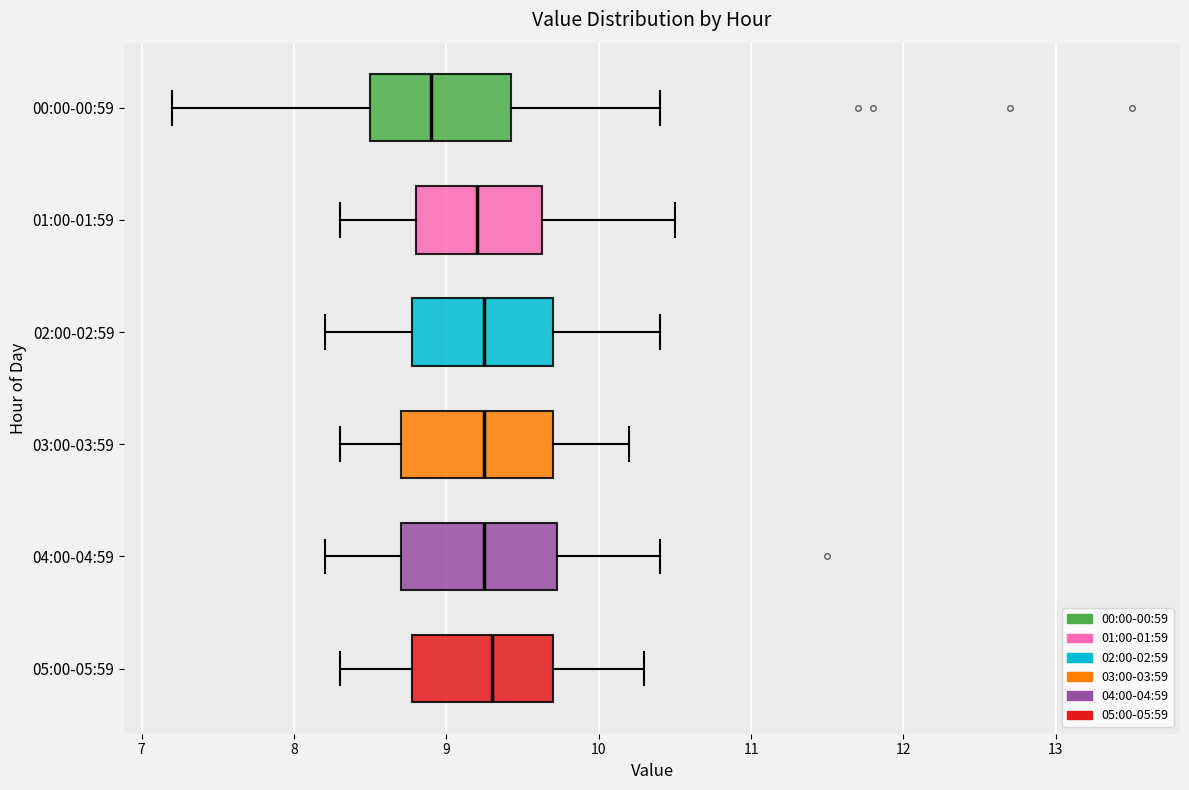

Reading bottom to top, read every box against the x-axis: the position of its median line, the range the box covers, and the ends of its whiskers. The values are not printed on the chart, so give them approximately, as read against the axis.

05:00-05:59: median 9.3, box 8.8 to 9.7, whiskers 8.3 to 10.3
04:00-04:59: median 9.3, box 8.7 to 9.7, whiskers 8.2 to 10.4
03:00-03:59: median 9.3, box 8.7 to 9.7, whiskers 8.3 to 10.2
02:00-02:59: median 9.3, box 8.8 to 9.7, whiskers 8.2 to 10.4
01:00-01:59: median 9.2, box 8.8 to 9.6, whiskers 8.3 to 10.5
00:00-00:59: median 8.9, box 8.5 to 9.4, whiskers 7.2 to 10.4